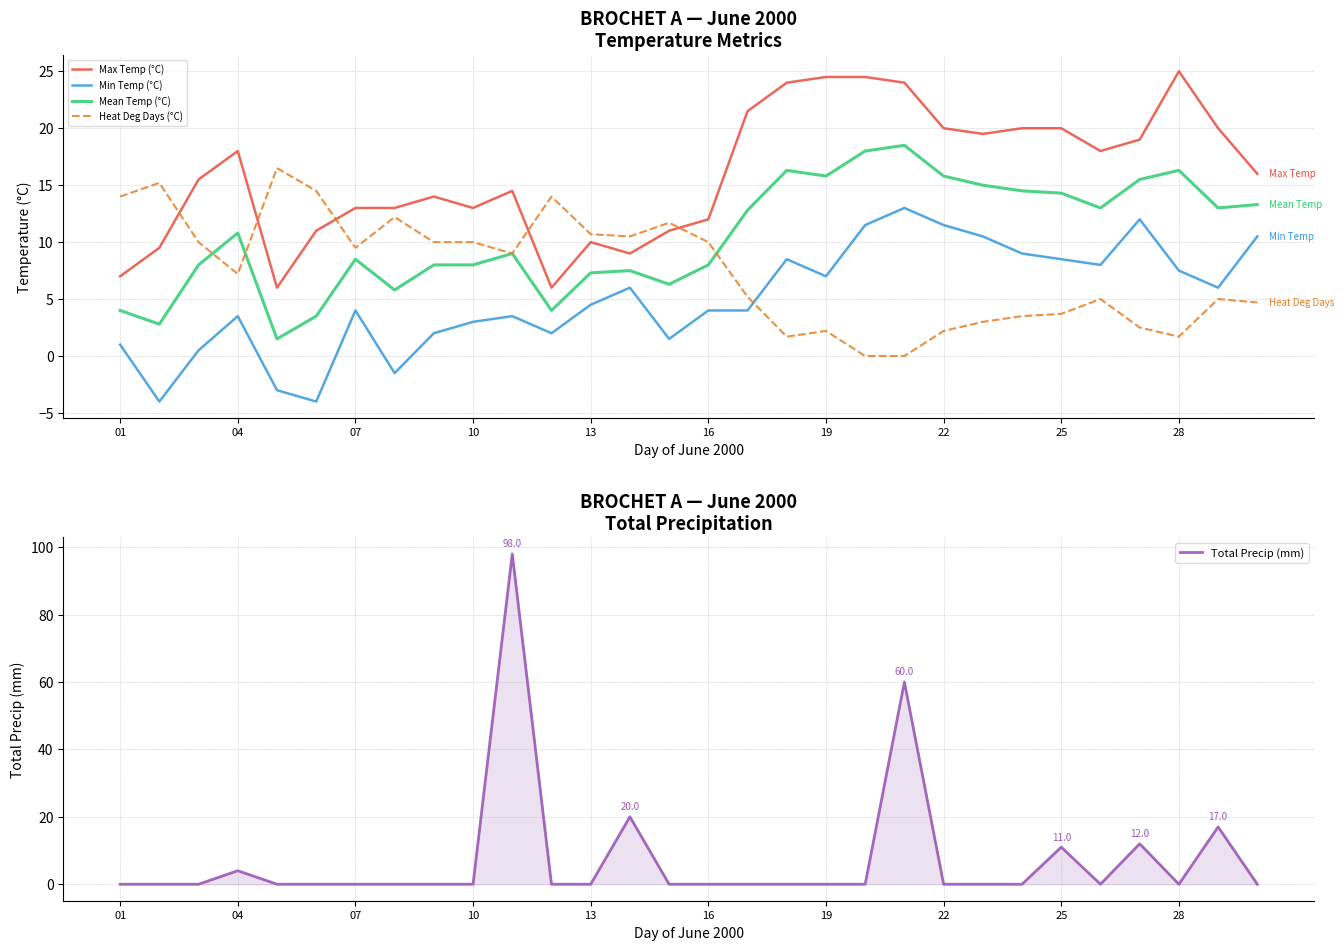

True or false: Mean Temp (°C) has more than 1 interior local peaks.

True